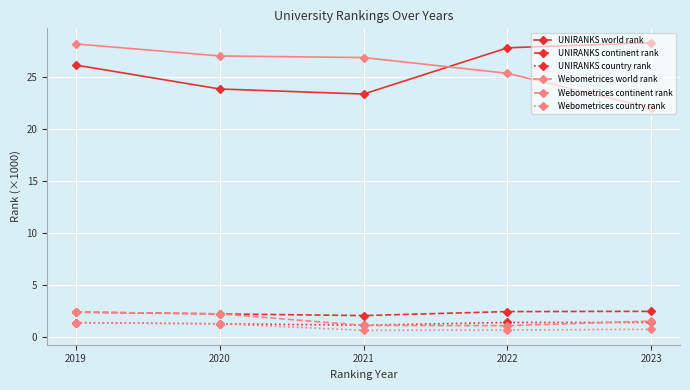

Is it true that Webometrices world rank equals 27.0 at 2020?

True